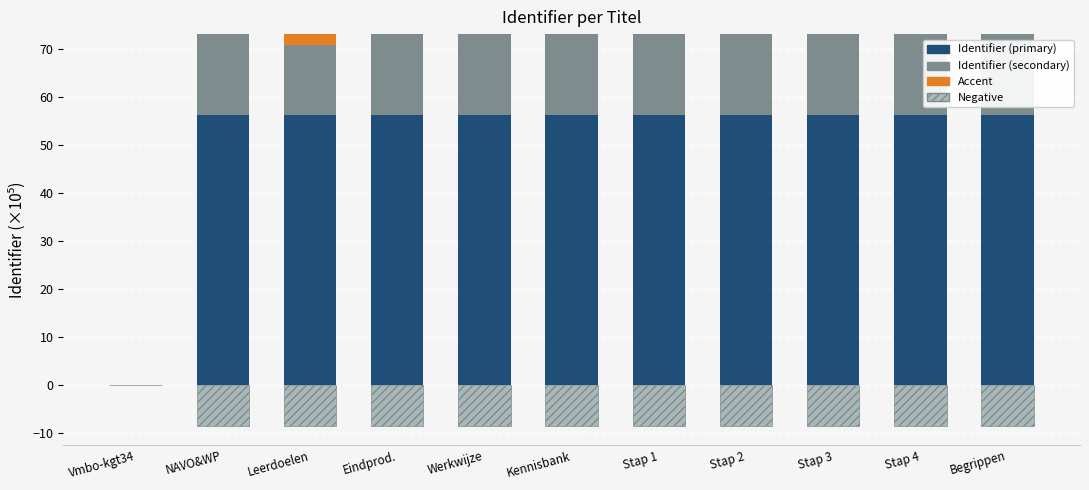

What are all the series names shown in the legend?

Identifier (primary), Identifier (secondary), Accent, Negative